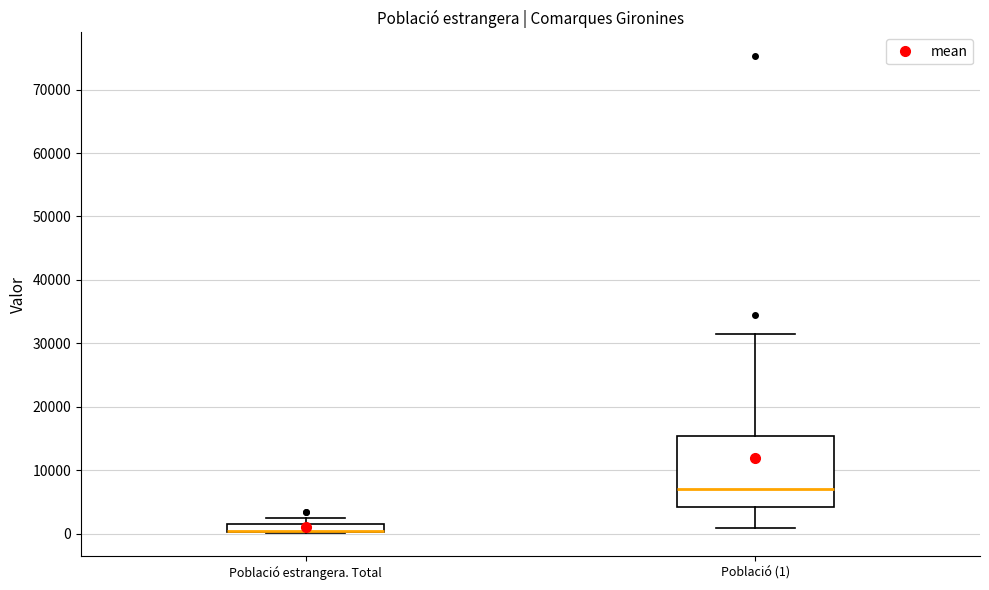

Which box is the tallest, from its lower edge to its upper edge?

Població (1)